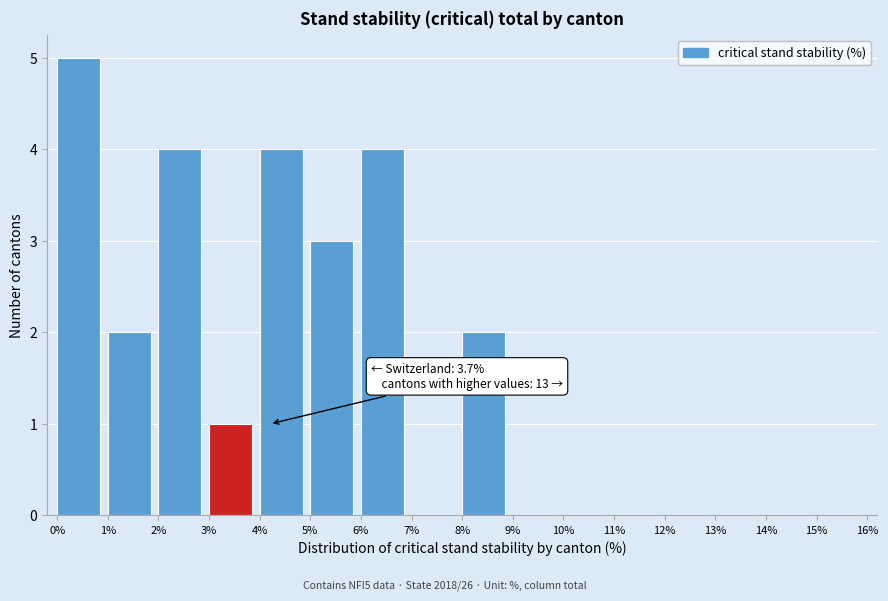

Which range on the x-axis has the tallest bar?

0% to 1%